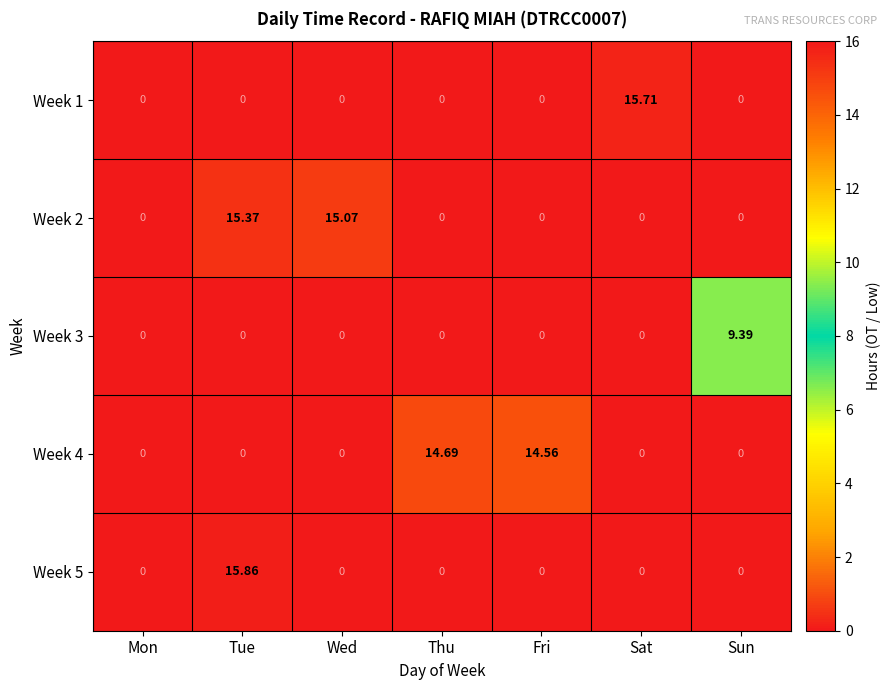

At which category is the sum across all series the highest?

Tue